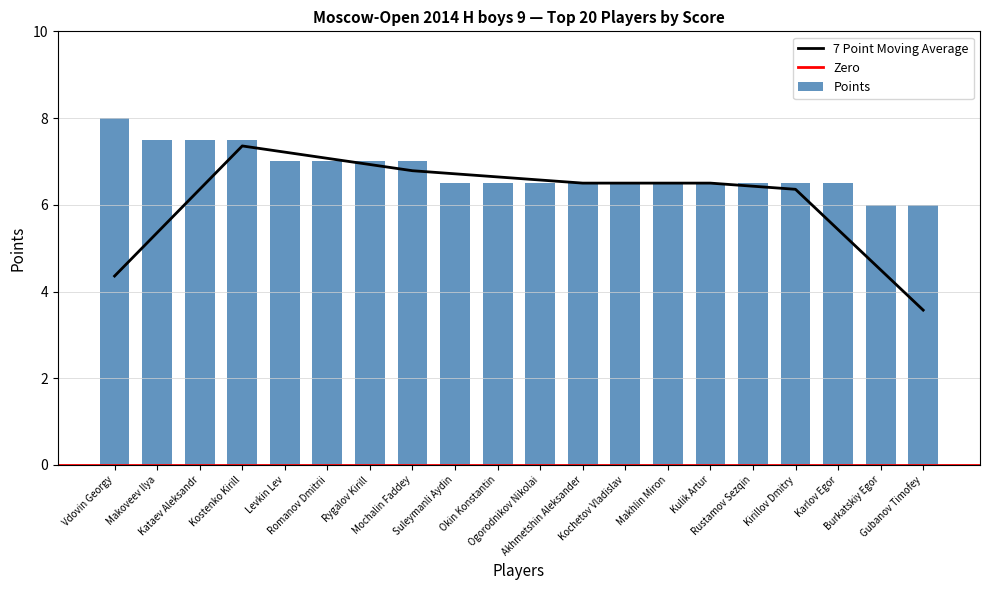

Which category has the highest value across all series?

Vdovin Georgy